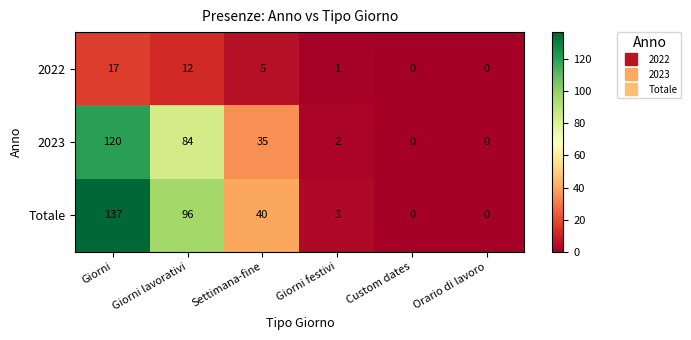

At which category is the sum across all series the highest?

Giorni